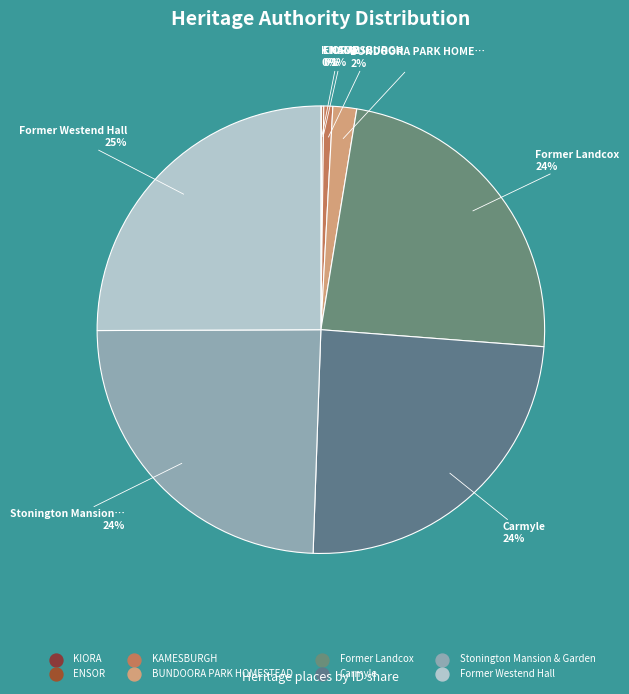

Is it true that Former Westend Hall is 30% of the pie?

False